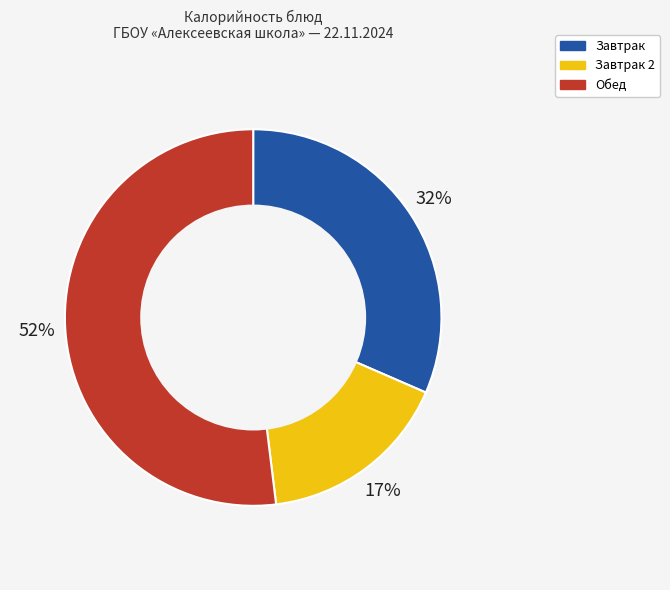

To the nearest percent, what is the difference between the largest and smallest slice percentages?

35%